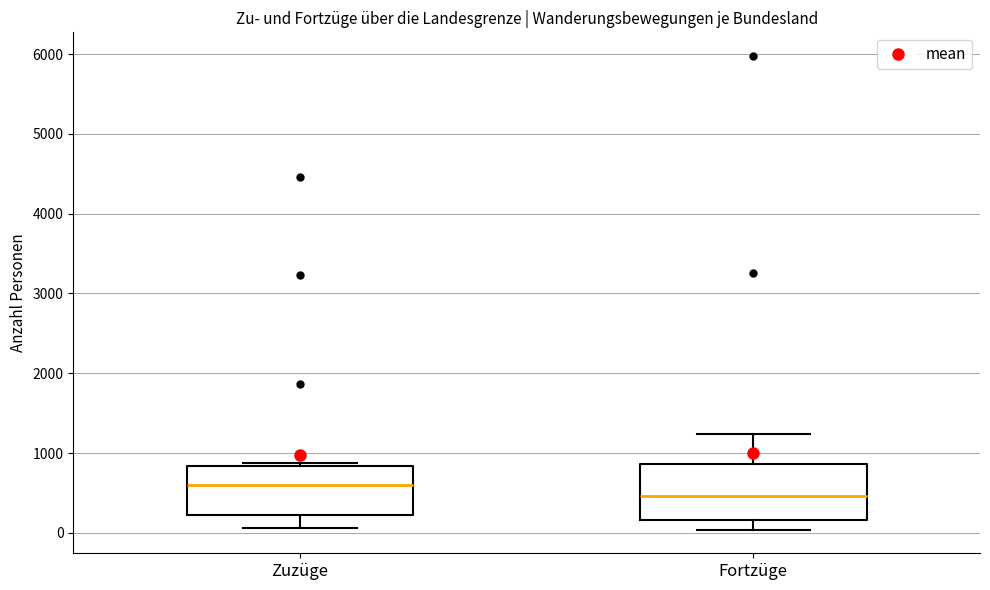

Which box's median line is the highest?

Zuzüge